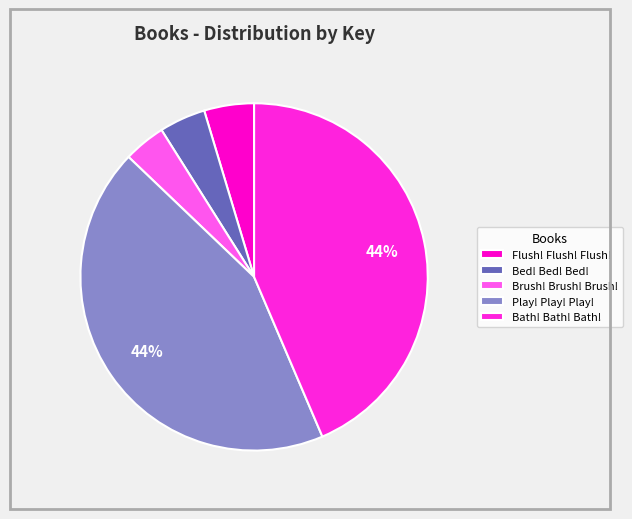

Which category has the biggest portion of the pie?

Play! Play! Play!